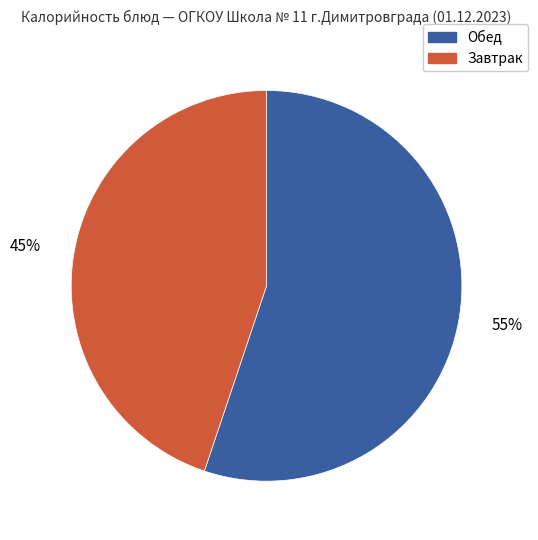

To the nearest percent, what is the difference between the largest and smallest slice percentages?

10%